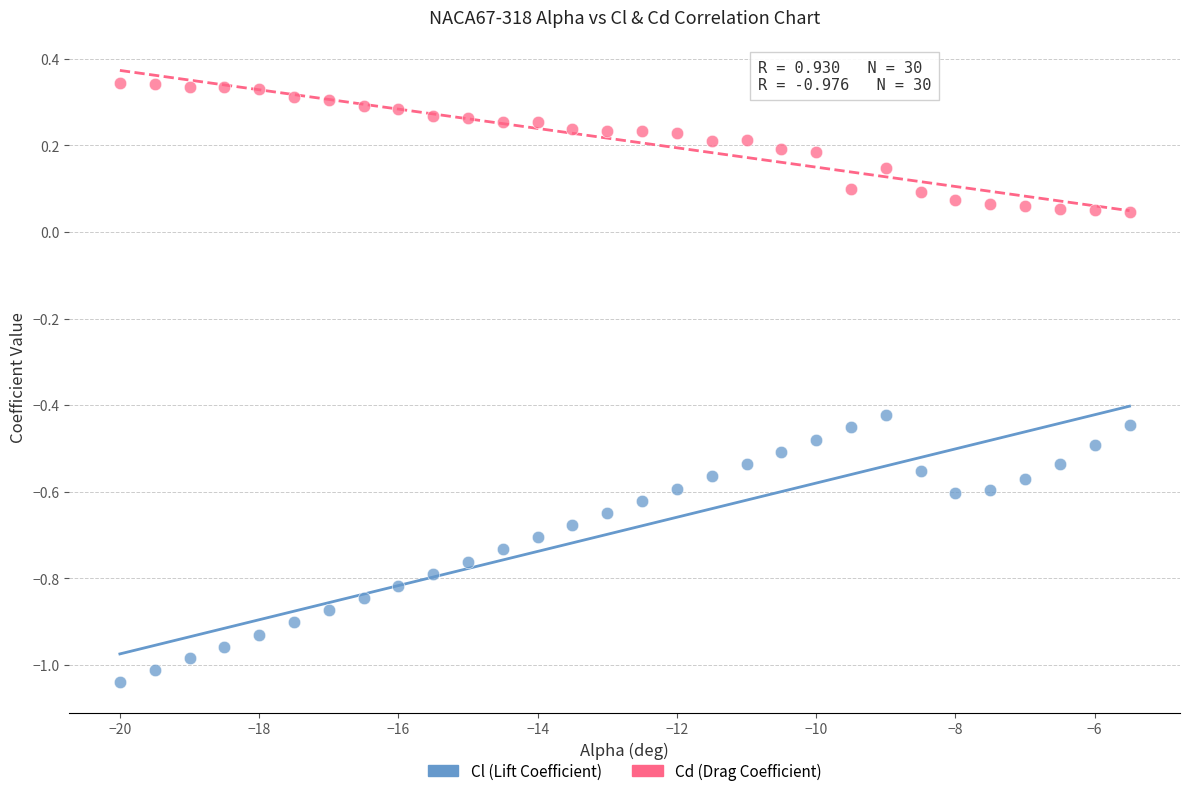

Across all data points, what is the range of X values (max minus min)?

14.5